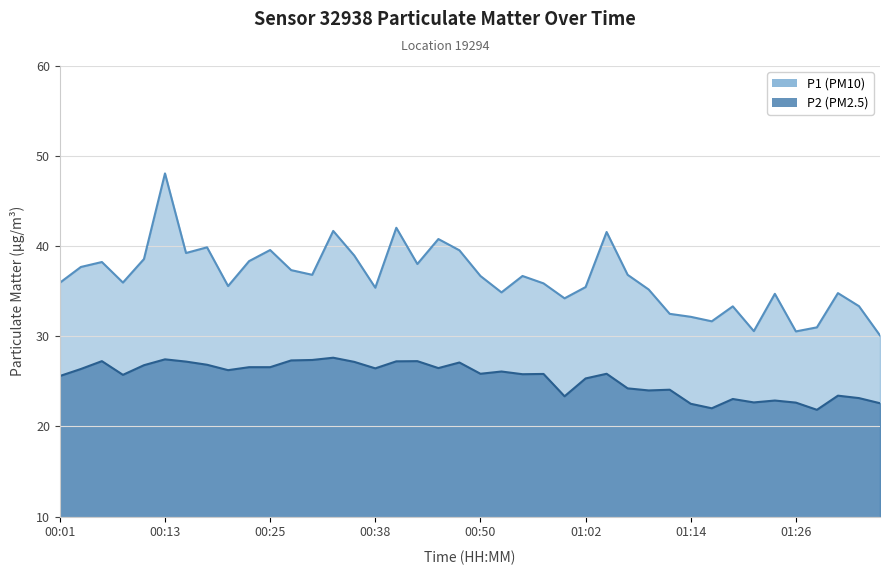

Does the chart have visible grid lines?

Yes